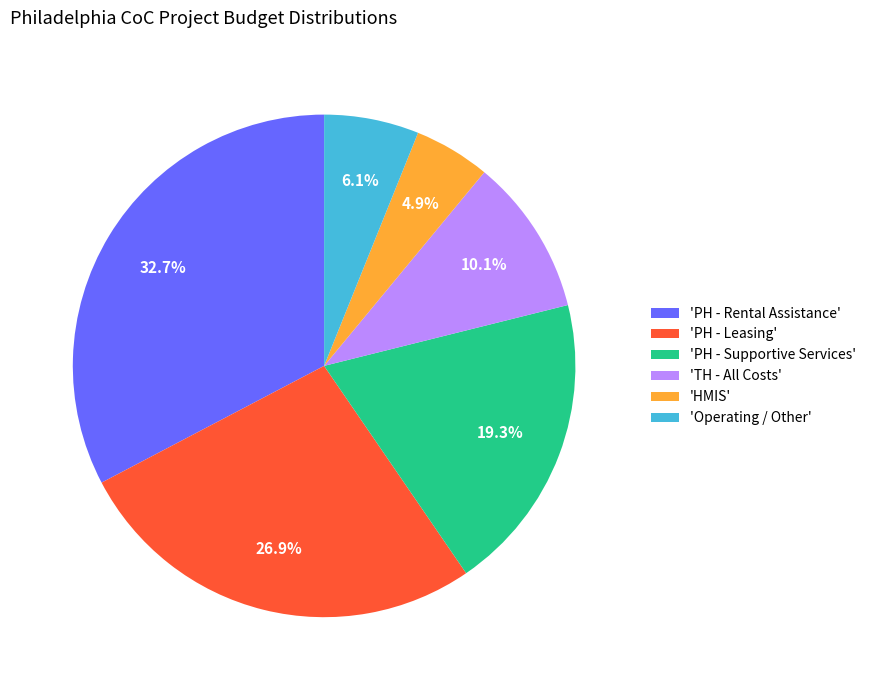

How many segments does this pie chart have?

6